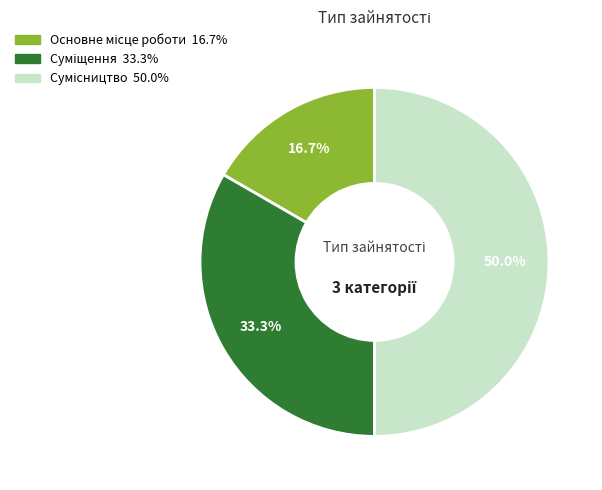

Count the number of slices in the pie.

3